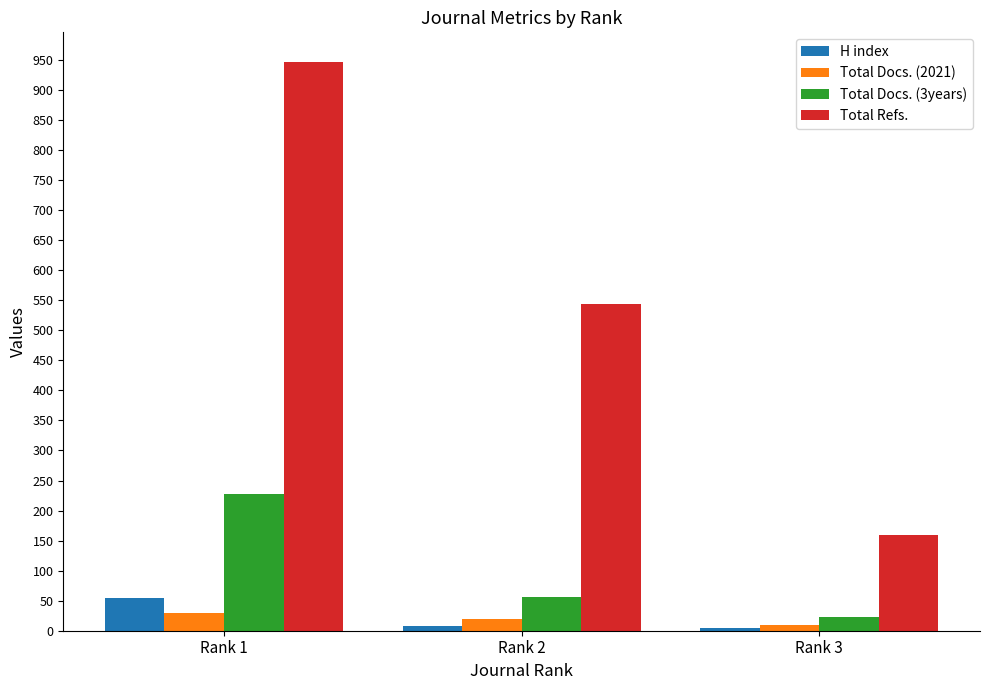

How many bars are there in total?

12